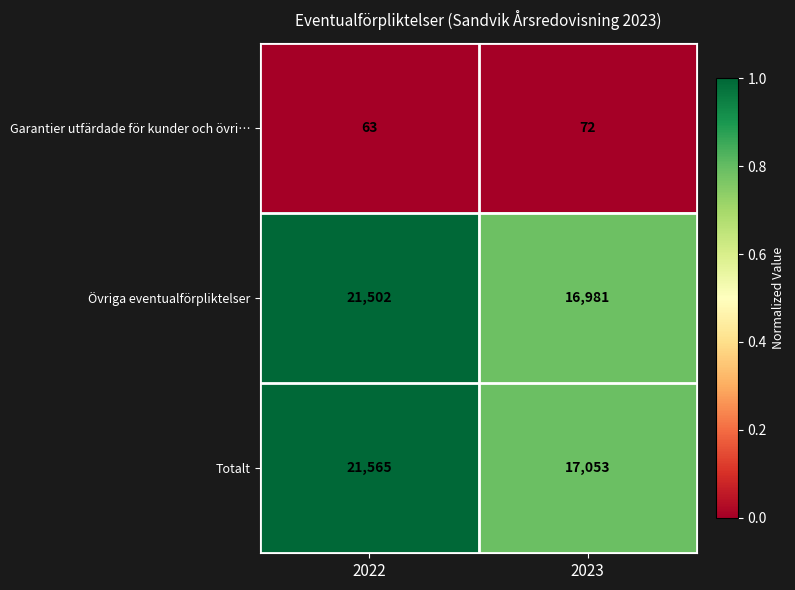

Which category has the highest value across all series?

2022